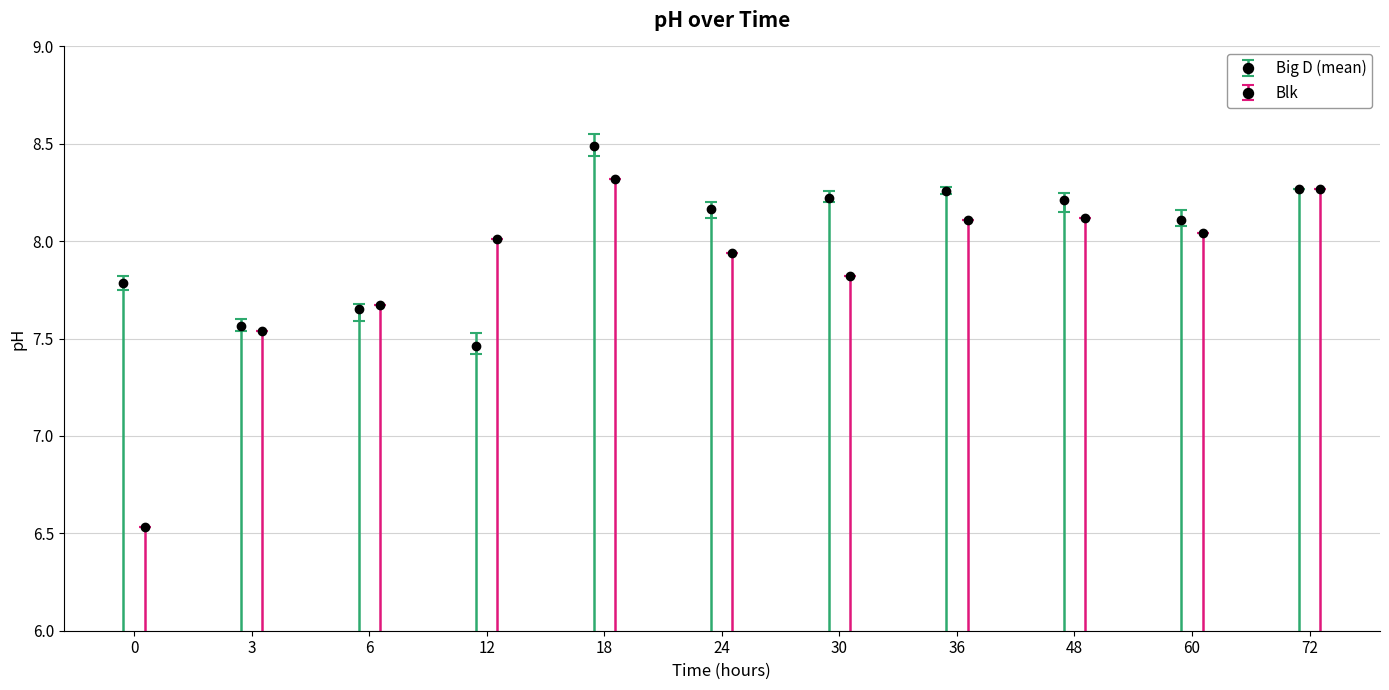

What is the highest value of the Big D (mean) series?

8.5